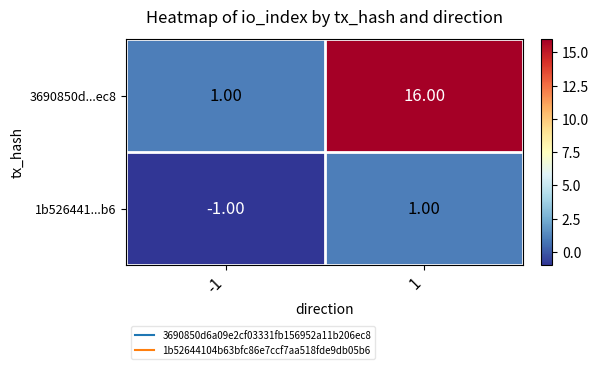

Between -1 and 1, which series saw the biggest shift?

3690850d...ec8